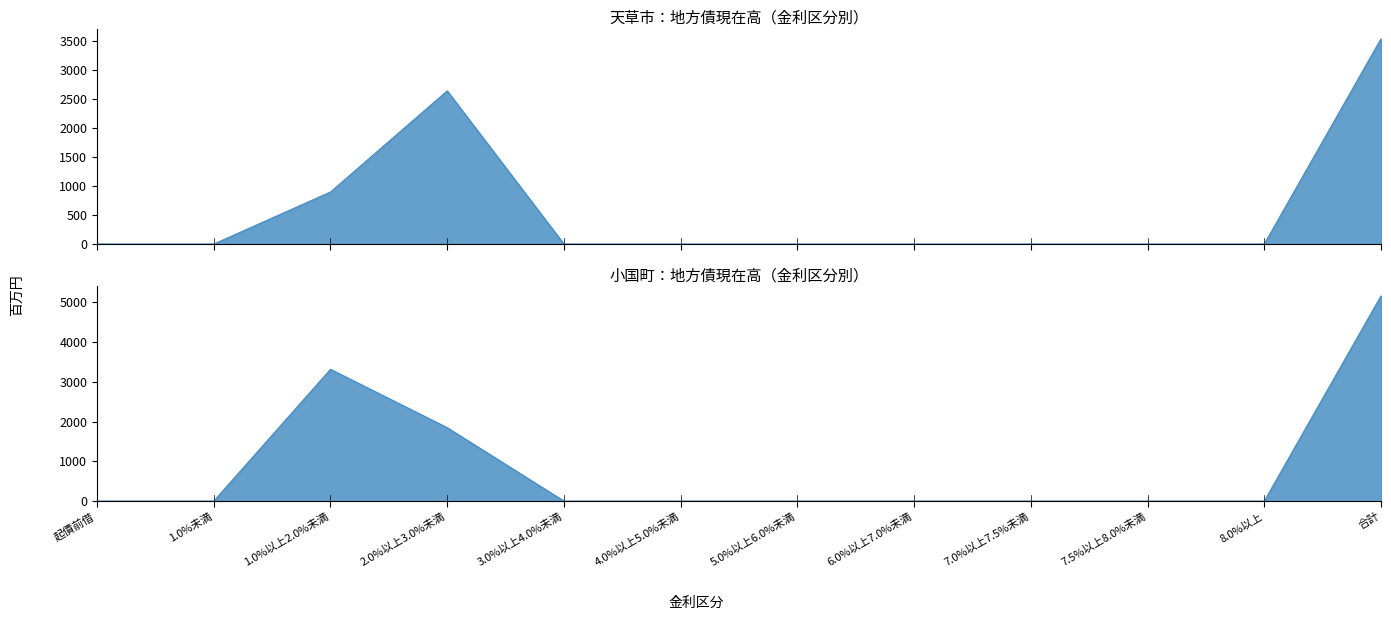

Reading left to right, list all the values displayed in this chart.

天草市: 0	0	899	2646	0	0	0	0	0	0	0	3545
小国町: 0	0	3317	1848	0	0	0	0	0	0	0	5165